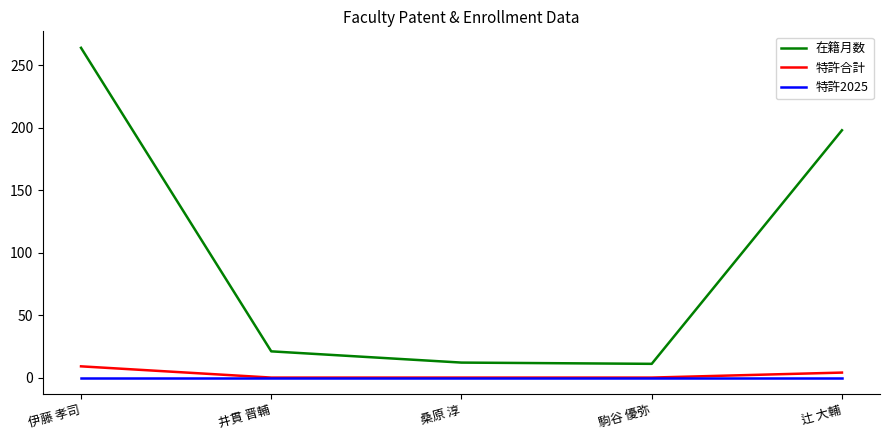

True or false: 特許合計 has more than 1 interior local peaks.

False